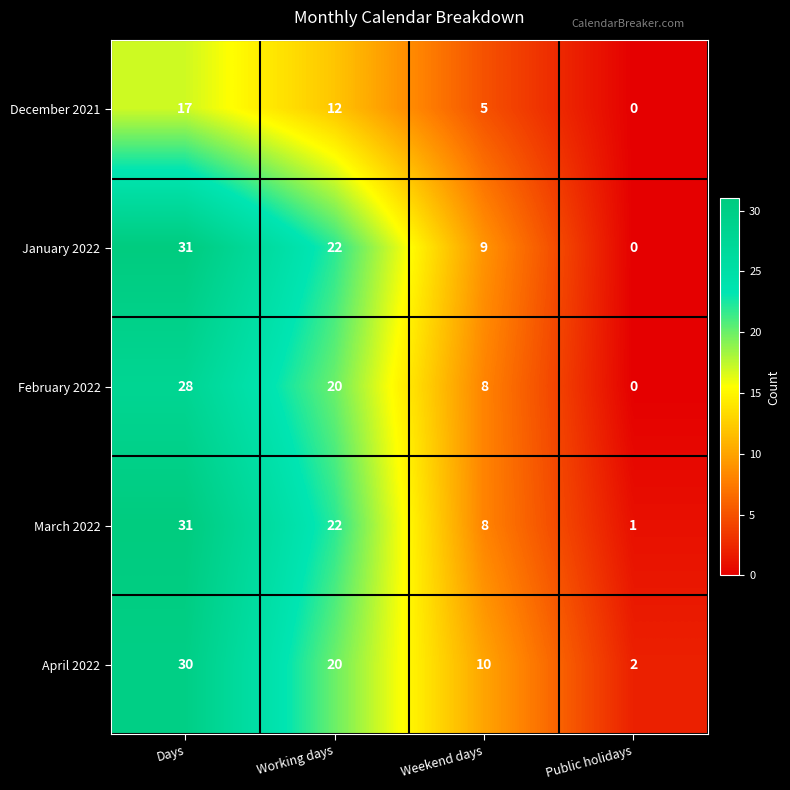

What is the sum of all December 2021 values?

34